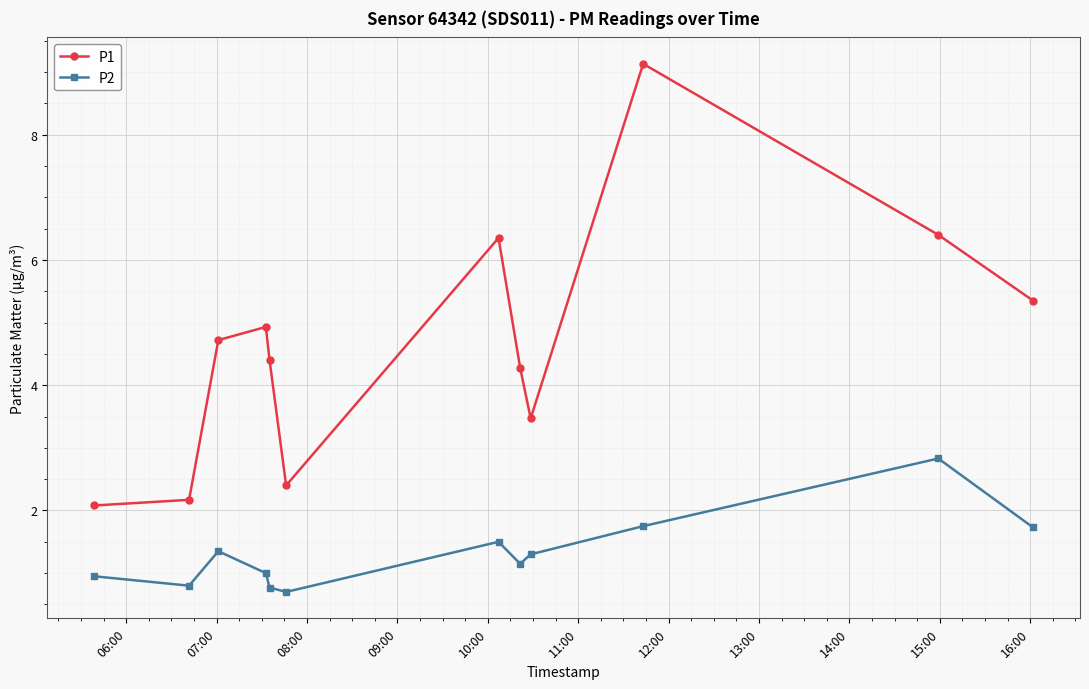

Which series has the largest range (max minus min)?

P1